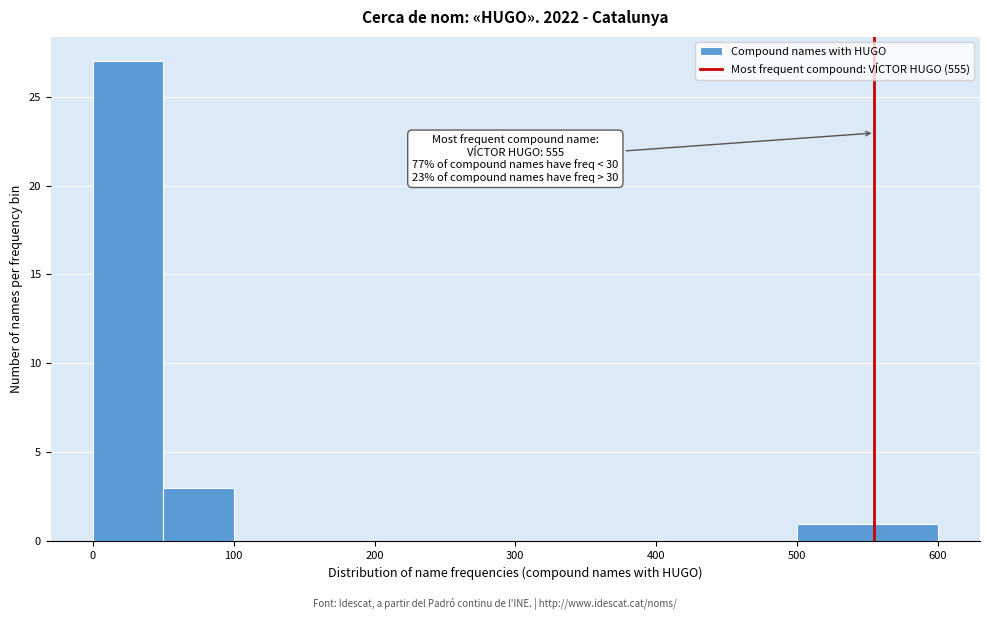

Which range on the x-axis has the tallest bar?

0 to 50